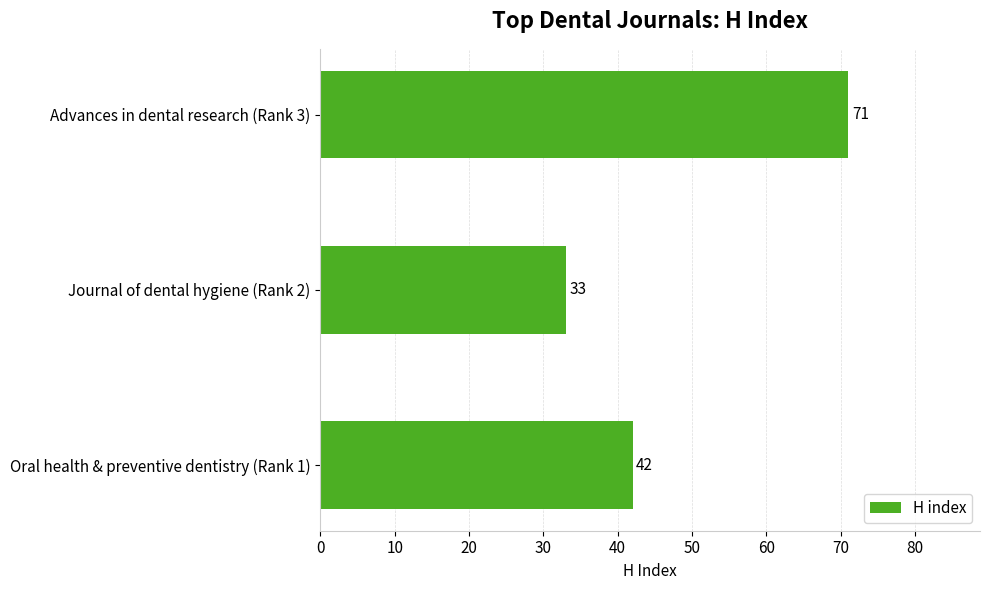

List the labels in order of value, smallest first.

Journal of dental hygiene (Rank 2), Oral health & preventive dentistry (Rank 1), Advances in dental research (Rank 3)